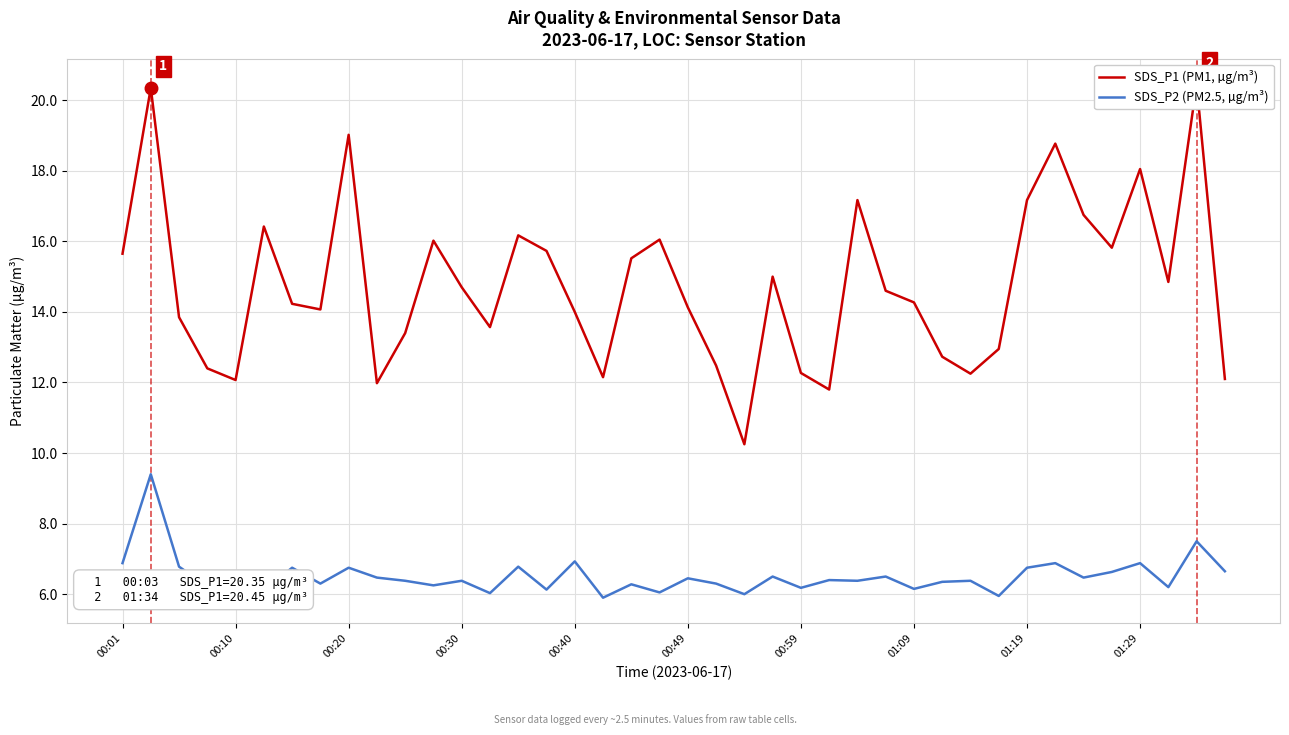

What is the minimum value for SDS_P2 (PM2.5, µg/m³)?

5.9